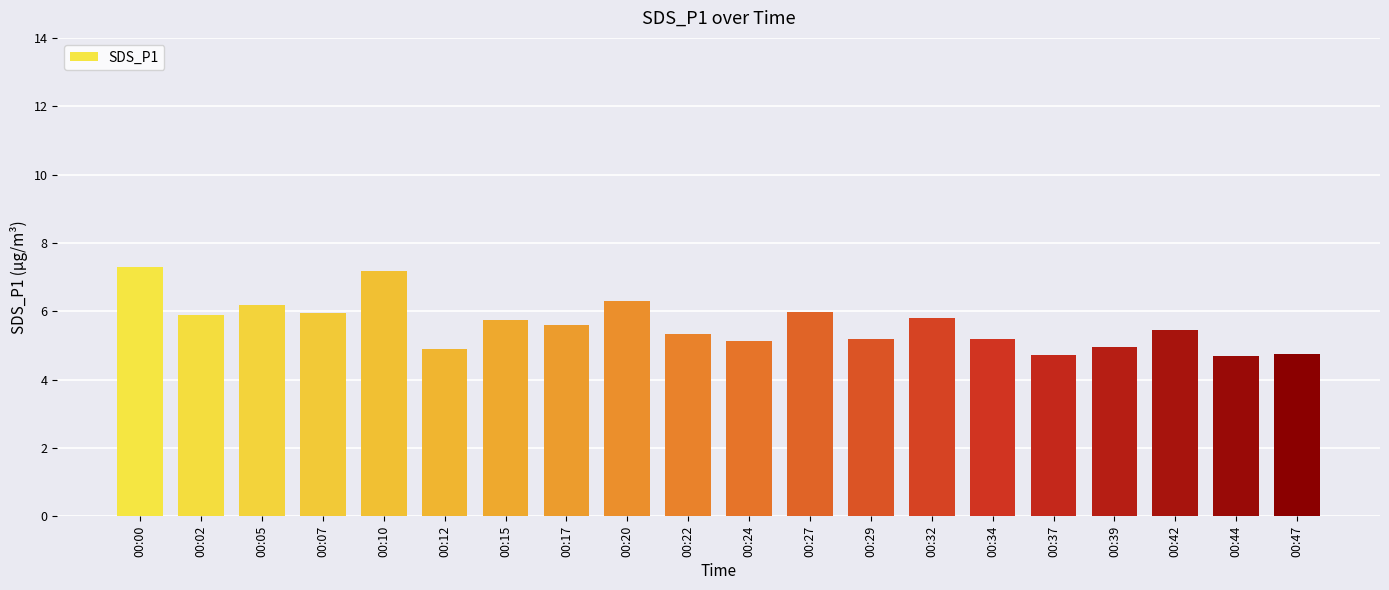

What is the minimum value shown in the chart?

4.7